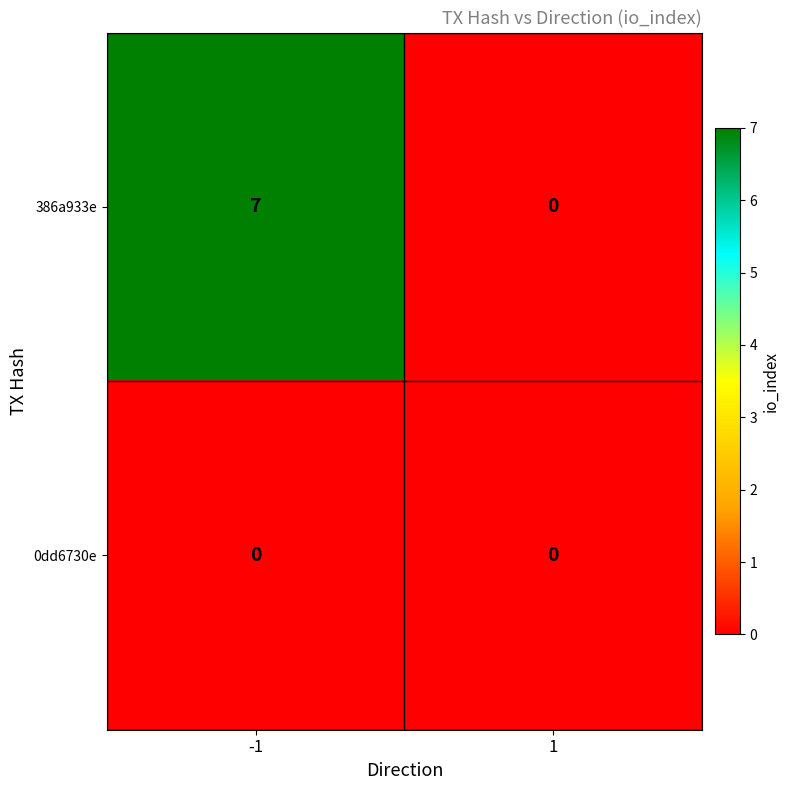

At which category is the sum across all series the highest?

-1